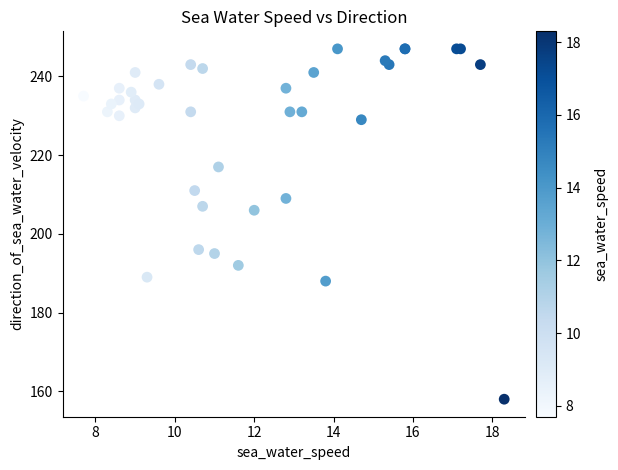

What Y value in the scatter plot is closest to 202?

206